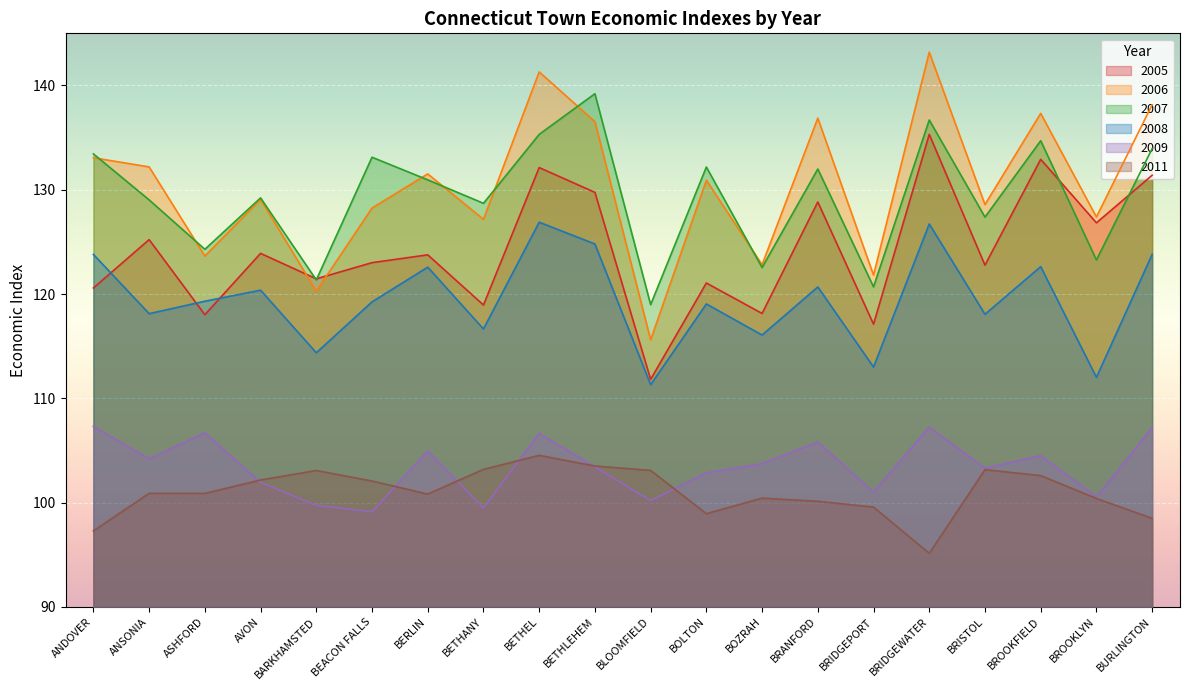

How many distinct data groups are displayed?

6